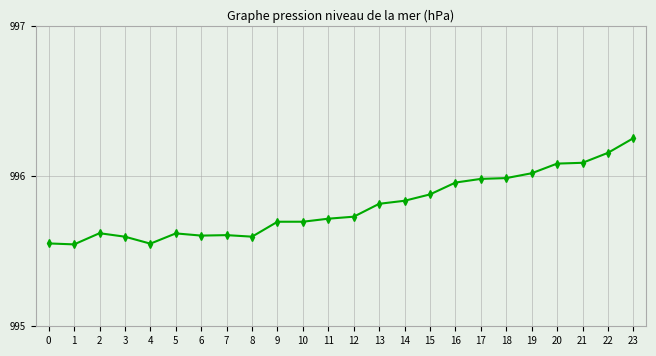

Which label corresponds to the largest value in the chart?

23